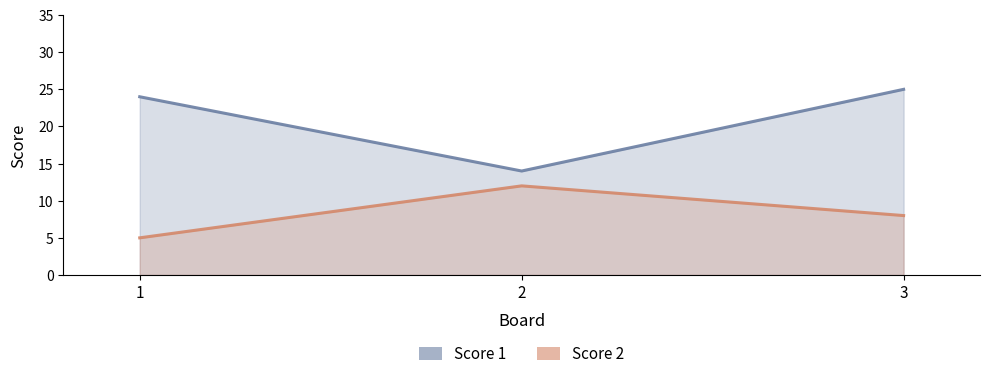

Which category has the lowest value in the Score 1 series?

2